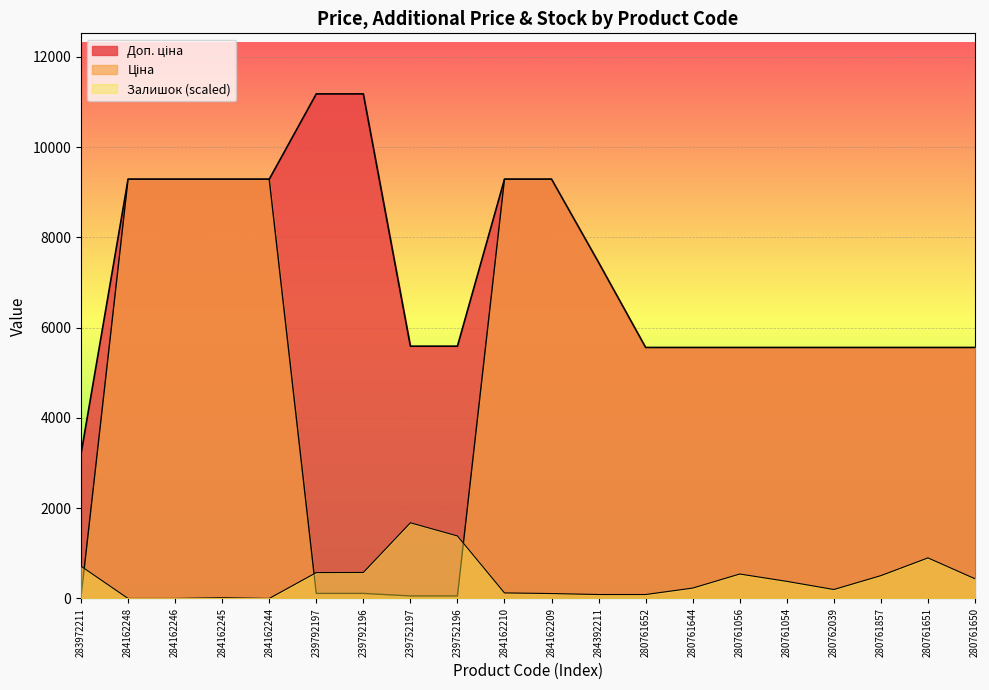

Reading left to right, extract all data points from this chart.

Ціна: 32.0	9290.5	9290.5	9290.5	9290.5	111.8	111.8	55.9	55.9	9290.5	9290.5	7444.6	5560.3	5560.3	5560.3	5560.3	5560.3	5560.3	5560.3	5560.3
Доп. ціна: 3205.0	9290.5	9290.5	9290.5	9290.5	11182.0	11182.0	5591.0	5591.0	9290.5	9290.5	7444.6	5560.3	5560.3	5560.3	5560.3	5560.3	5560.3	5560.3	5560.3
Залишок: 714.6	0.0	0.0	15.9	0.0	573.7	575.6	1677.3	1385.5	123.1	109.2	87.3	87.3	230.3	541.9	379.1	198.5	506.2	899.2	436.7